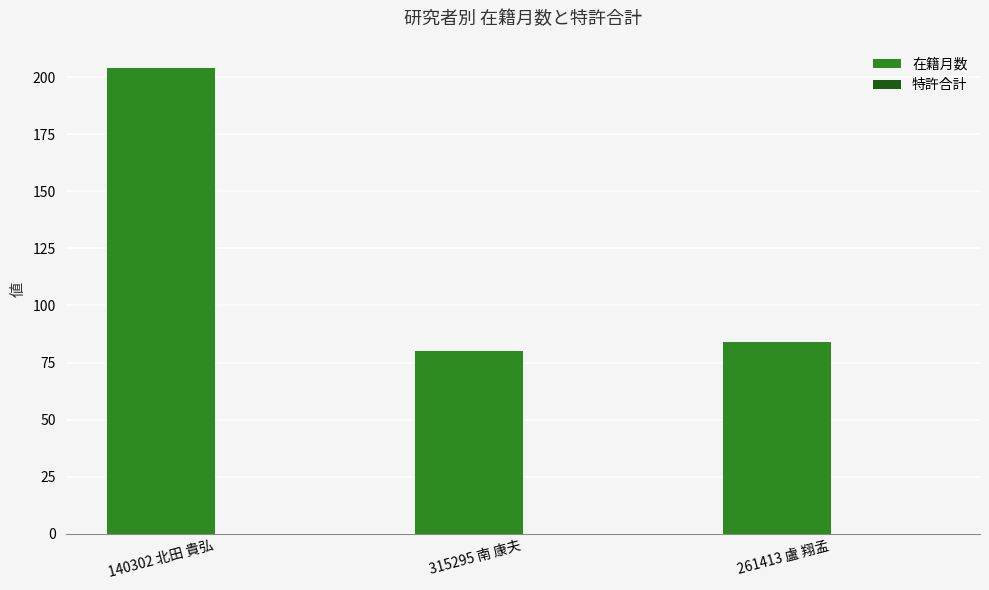

Is it true that the value at 261413 盧 翔孟 is 84?

True